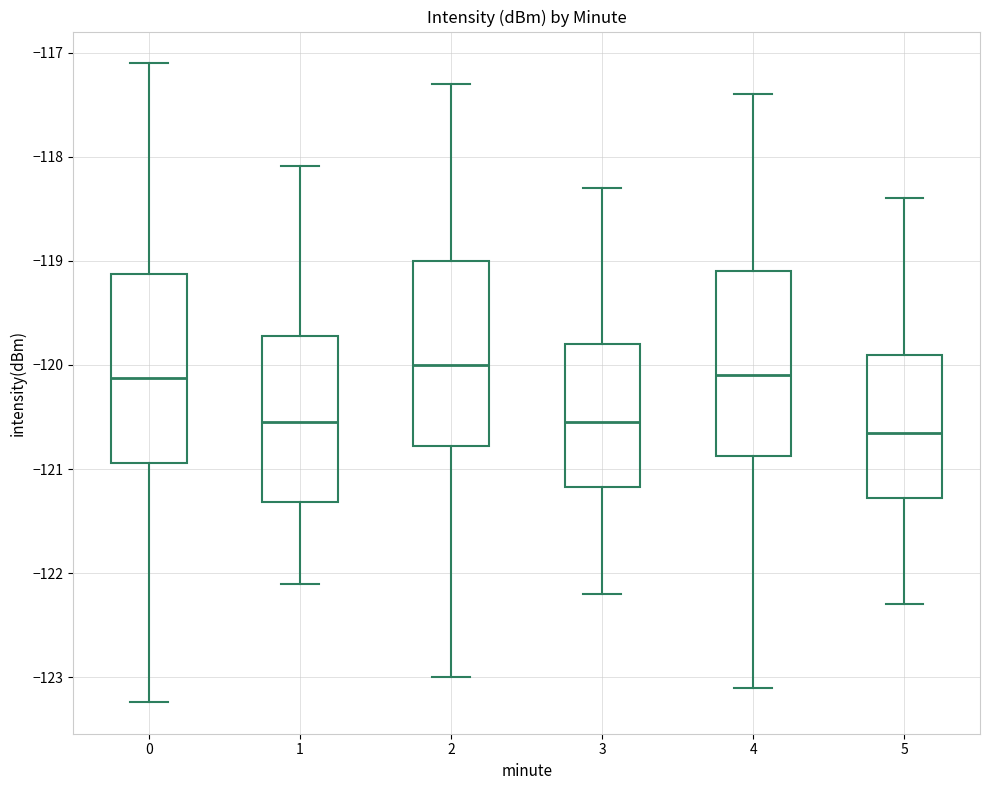

Reading left to right, read every box against the y-axis: the position of its median line, the range the box covers, and the ends of its whiskers. The values are not printed on the chart, so give them approximately, as read against the axis.

0: median -120.1, box -120.9 to -119.1, whiskers -123.2 to -117.1
1: median -120.5, box -121.3 to -119.7, whiskers -122.1 to -118.1
2: median -120.0, box -120.8 to -119.0, whiskers -123.0 to -117.3
3: median -120.5, box -121.2 to -119.8, whiskers -122.2 to -118.3
4: median -120.1, box -120.9 to -119.1, whiskers -123.1 to -117.4
5: median -120.6, box -121.3 to -119.9, whiskers -122.3 to -118.4